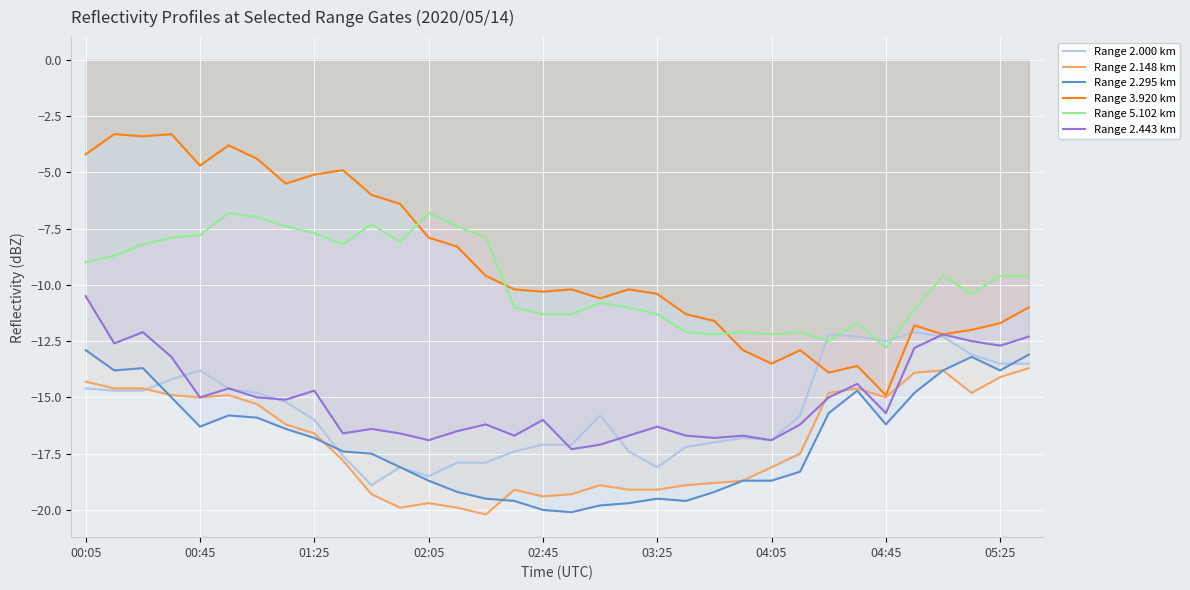

Which series has the widest spread of values?

Range 3.920 km